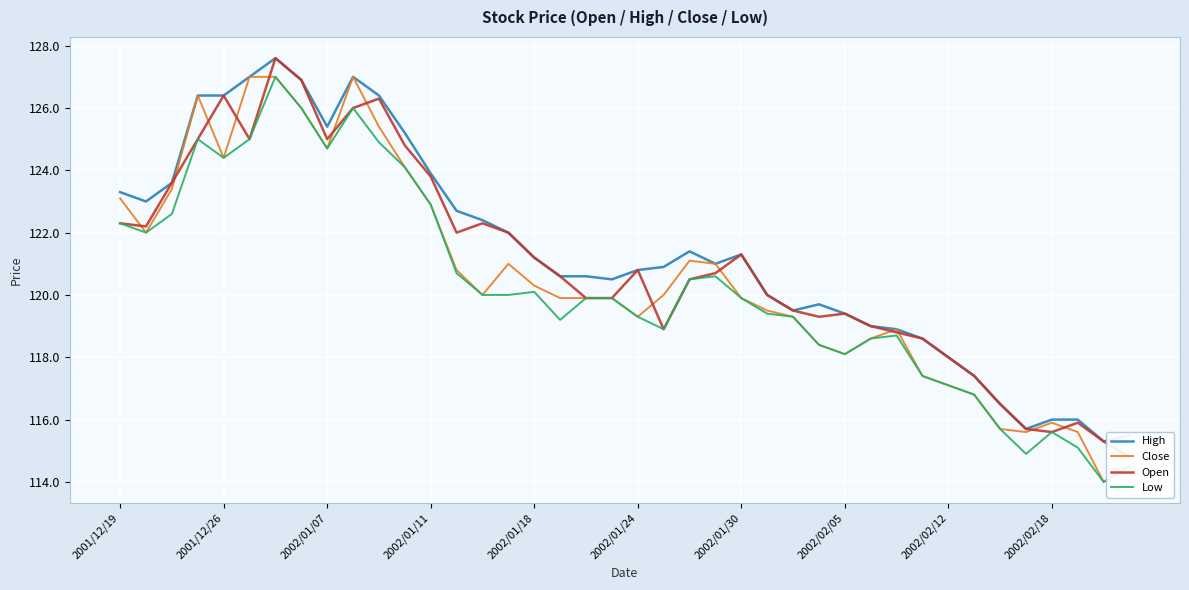

What is the minimum value for High?

115.3